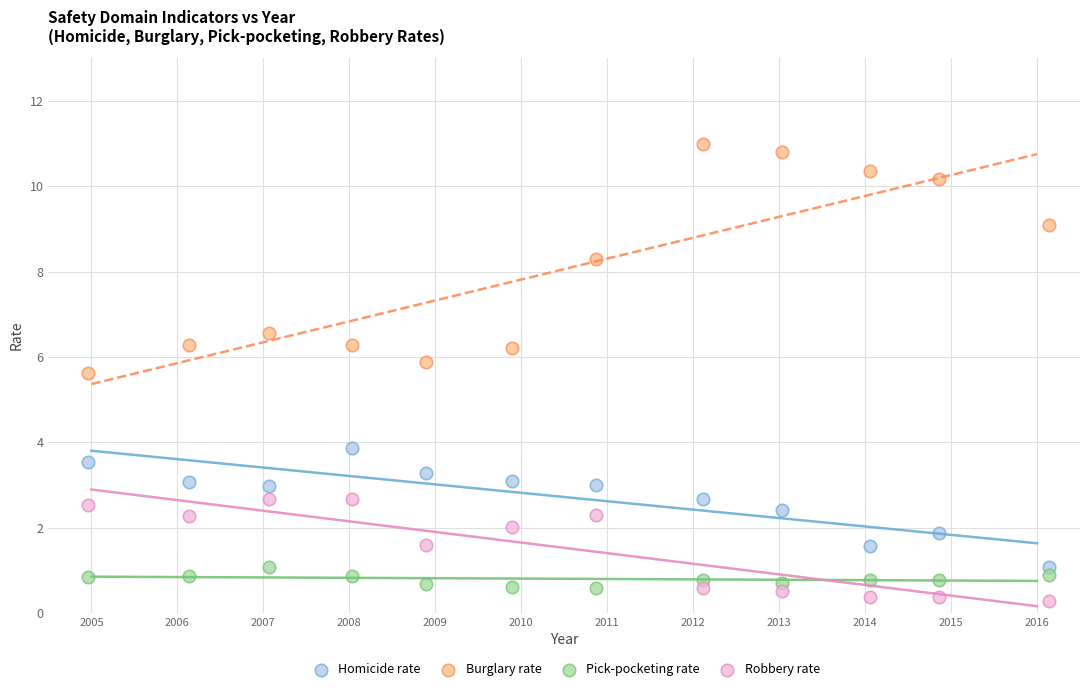

Which series contains the lowest Y value?

Robbery rate